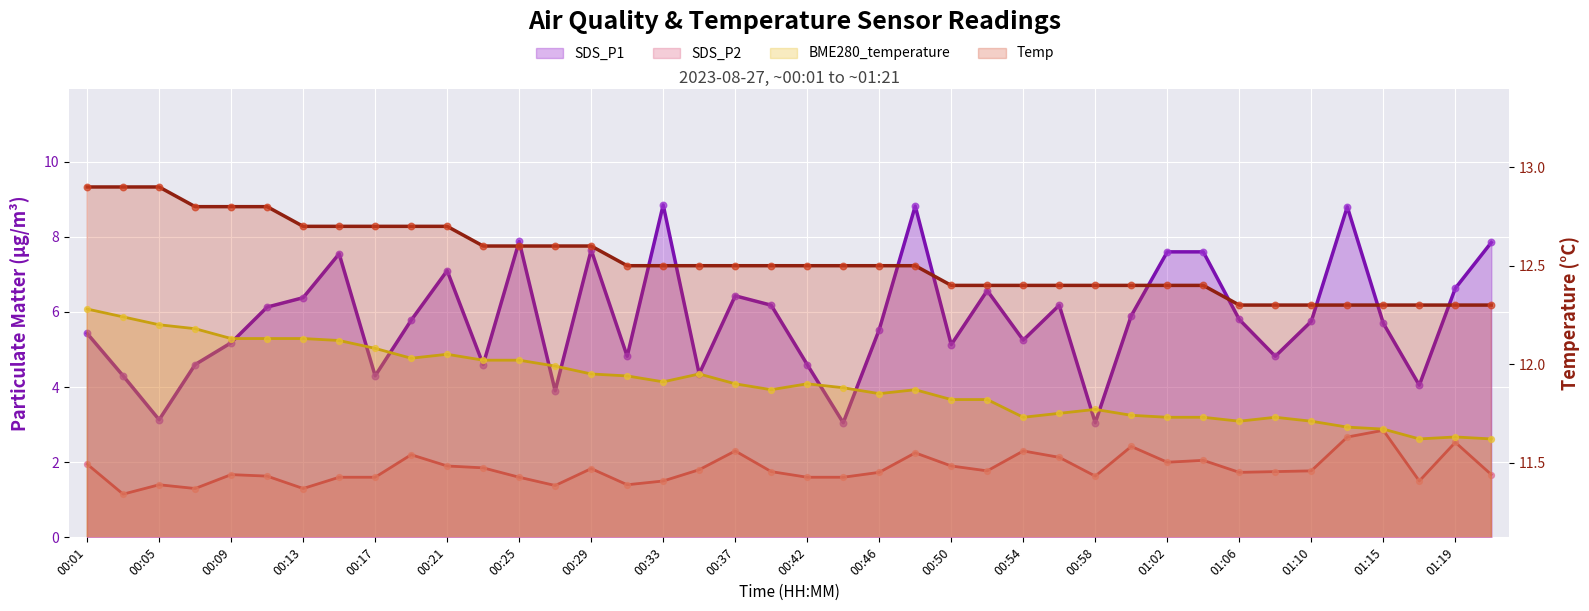

Is the value of BME280_temperature at 01:08 greater than the value of SDS_P2 at 01:10?

Yes